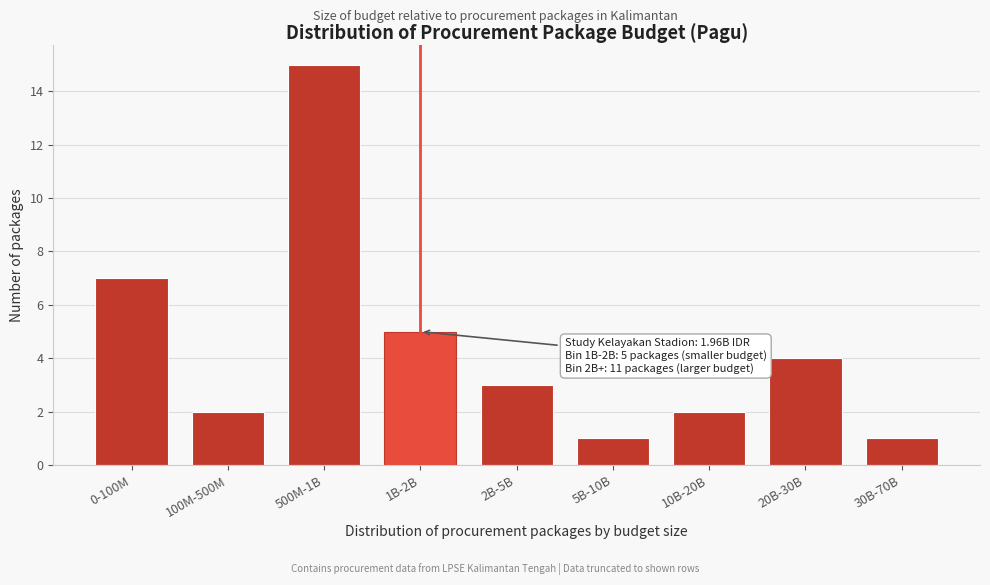

Reading left to right, list all the values displayed in this chart.

7	2	15	5	3	1	2	4	1